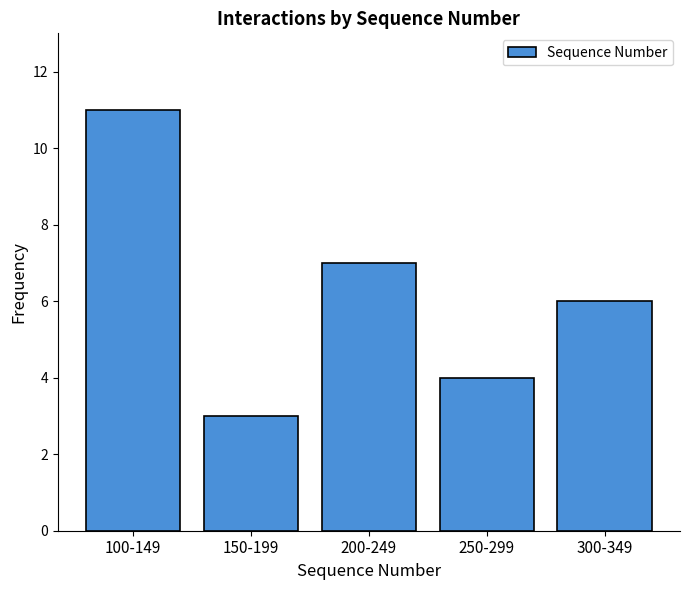

Reading left to right, extract all data points from this chart.

11	3	7	4	6